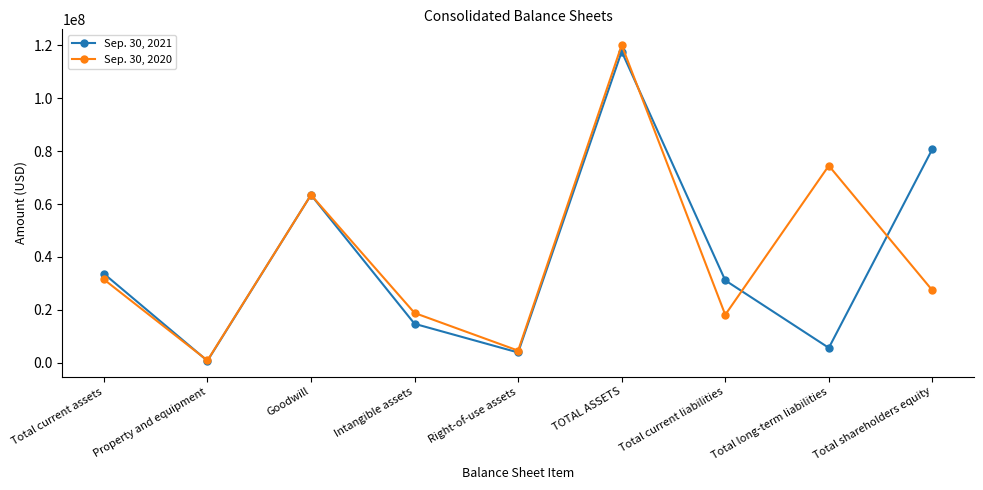

At how many categories does at least one series exceed 5474407?

7